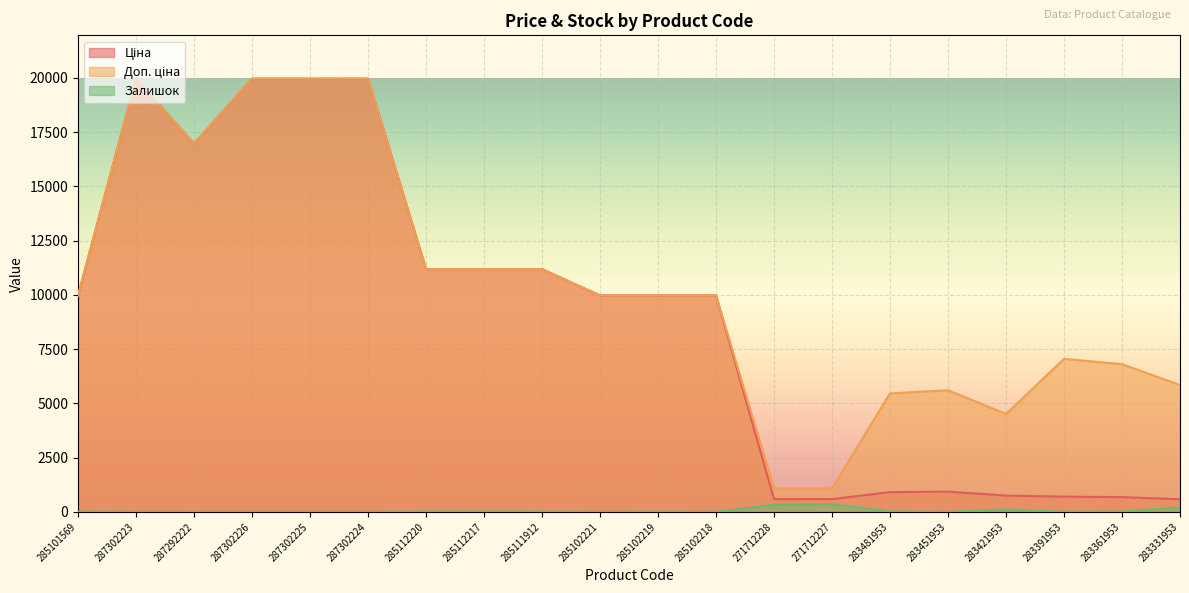

At which category does the chart reach its peak across all series?

287302223